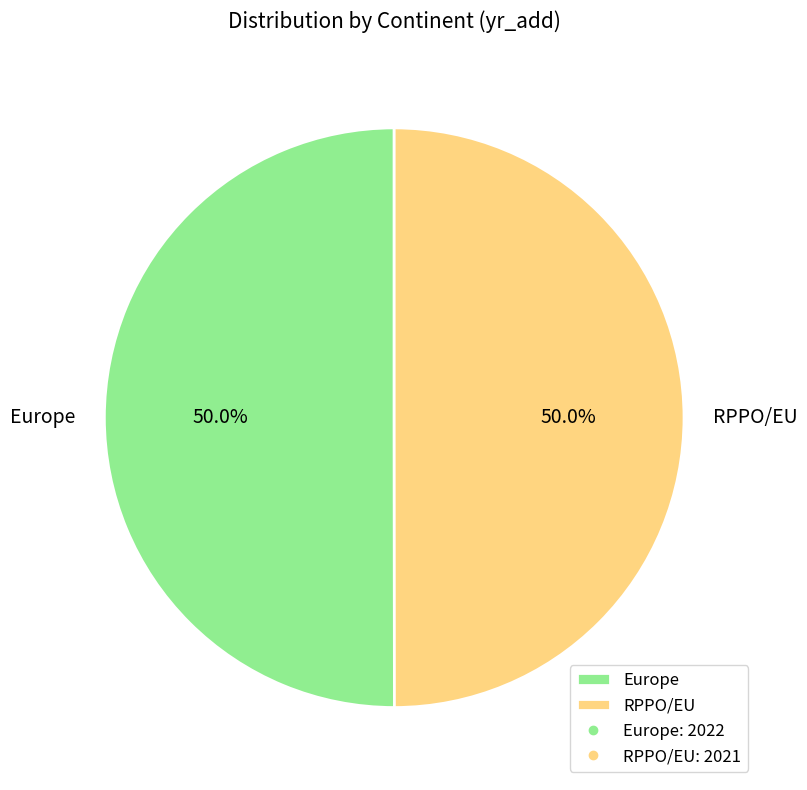

What portion of the pie excludes RPPO/EU?

50.0%